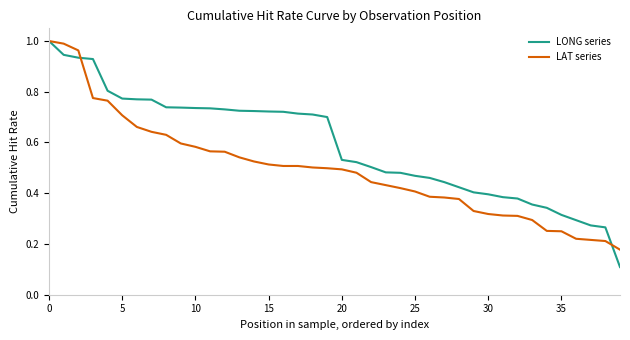

Rank the series by their average value, from lowest to highest.

LAT series, LONG series